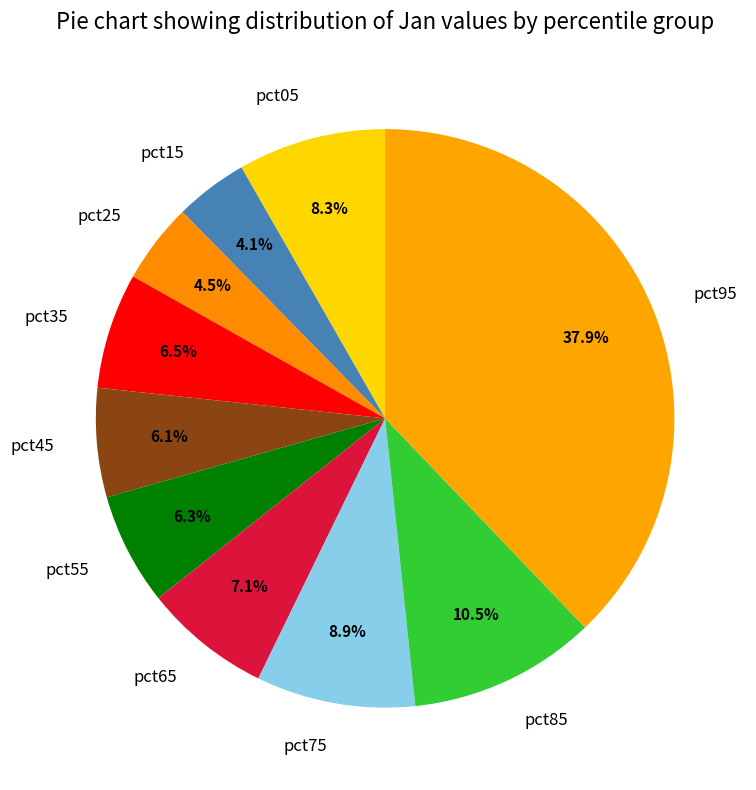

To the nearest percent, what is the difference between the pct25 and pct85 slice percentages?

6%